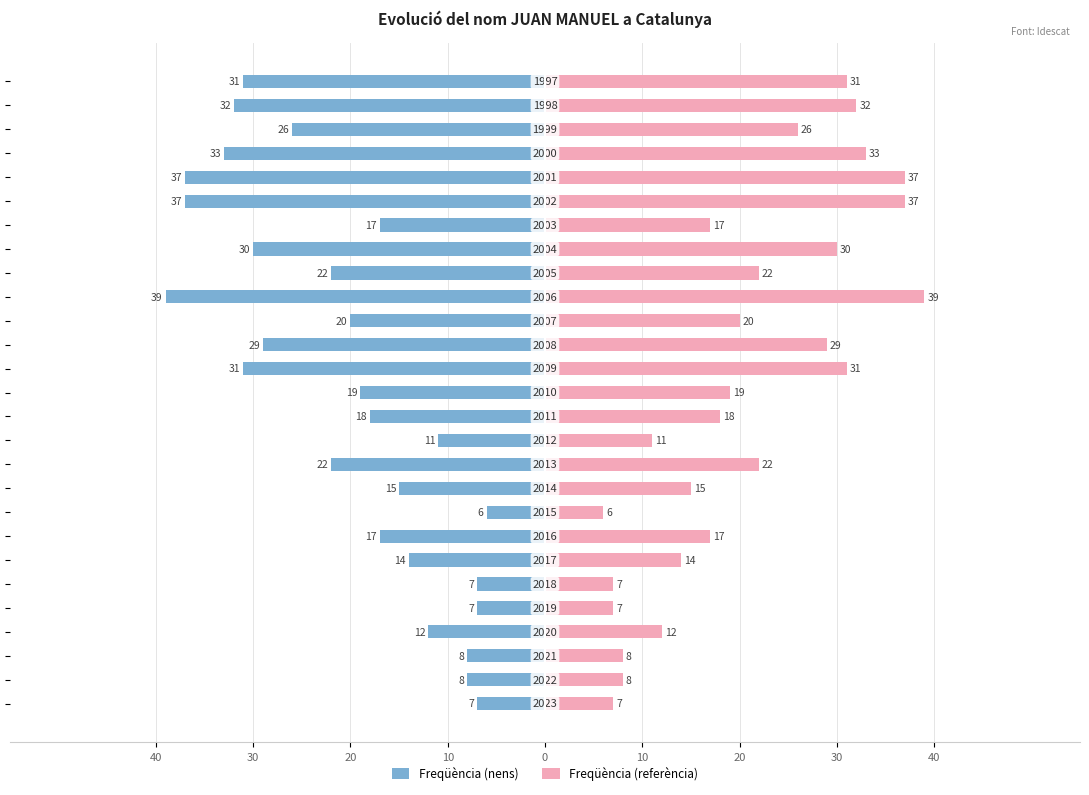

The Freqüència (referència) series shows 11 at 0. True or false?

False